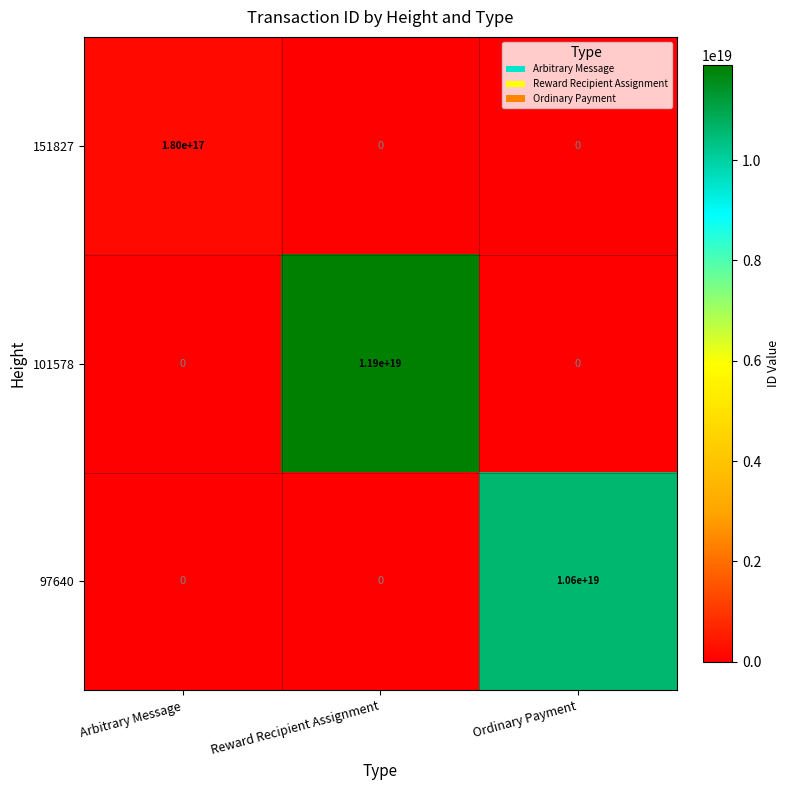

Rank the series by their maximum value, from lowest to highest.

151827, 97640, 101578